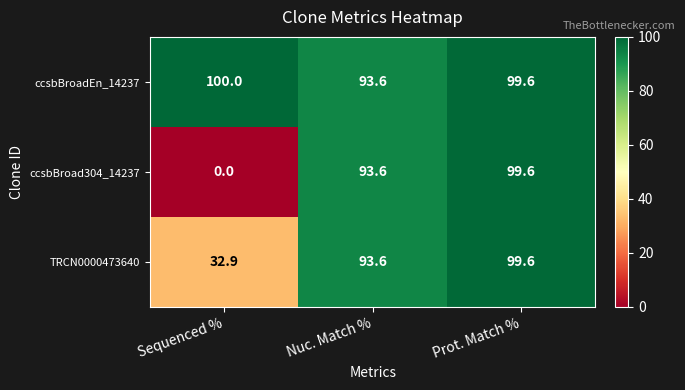

Reading left to right, list all the values displayed in this chart.

ccsbBroadEn_14237: Sequenced %=100.0	Nuc. Match %=93.6	Prot. Match %=99.6
ccsbBroad304_14237: Sequenced %=0.0	Nuc. Match %=93.6	Prot. Match %=99.6
TRCN0000473640: Sequenced %=32.9	Nuc. Match %=93.6	Prot. Match %=99.6